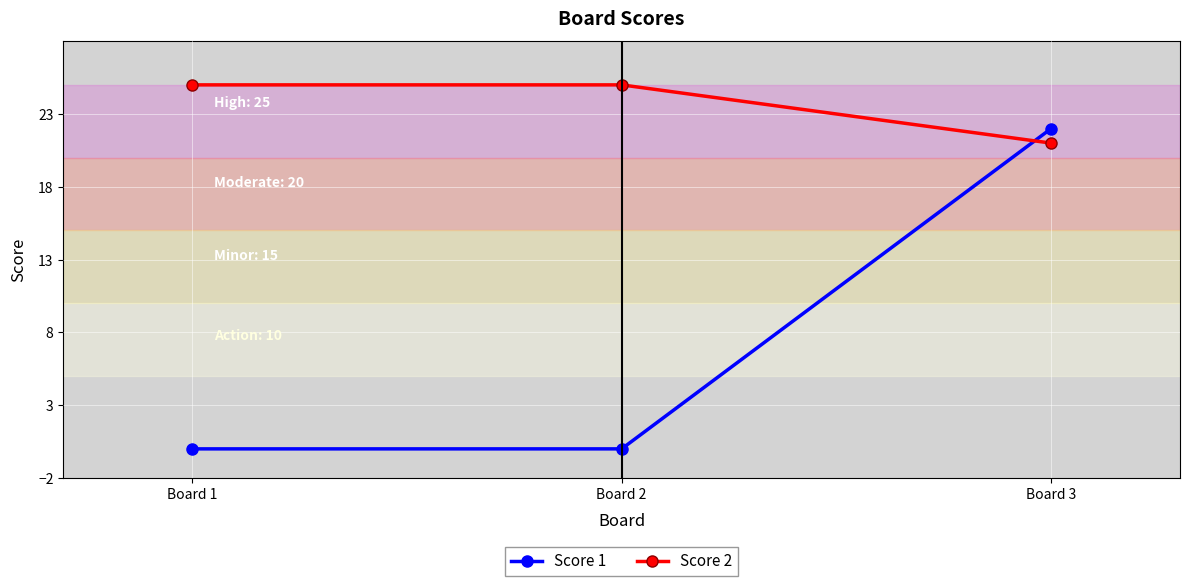

The Score 1 series shows 0 at Board 1. True or false?

True